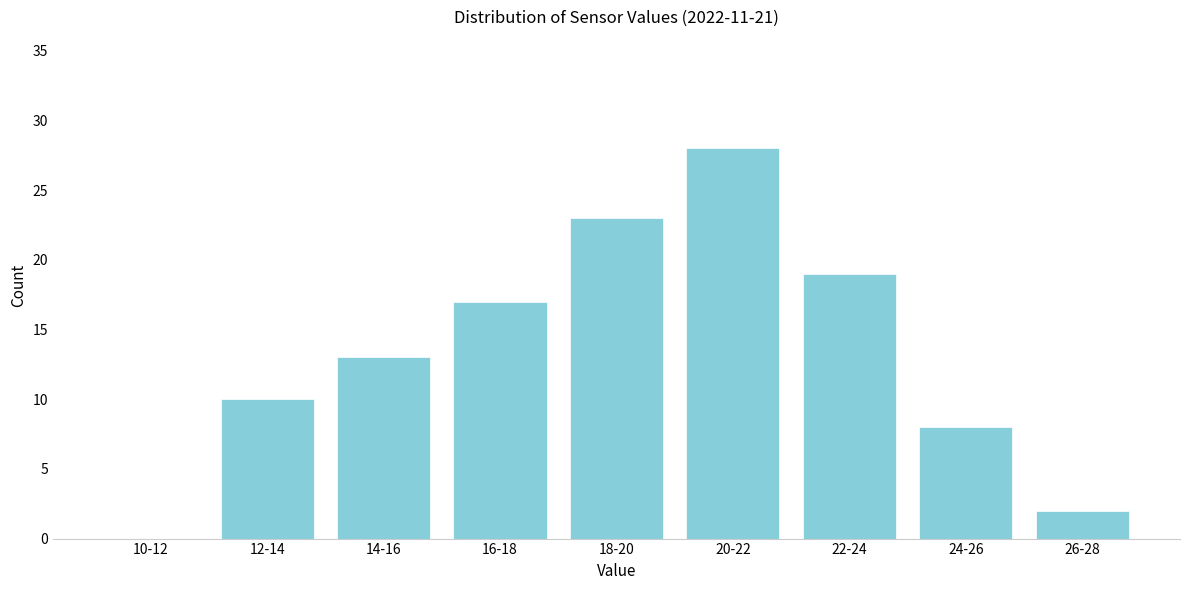

Reading left to right, transcribe all the data shown in this chart.

10-12=0	12-14=10	14-16=13	16-18=17	18-20=23	20-22=28	22-24=19	24-26=8	26-28=2